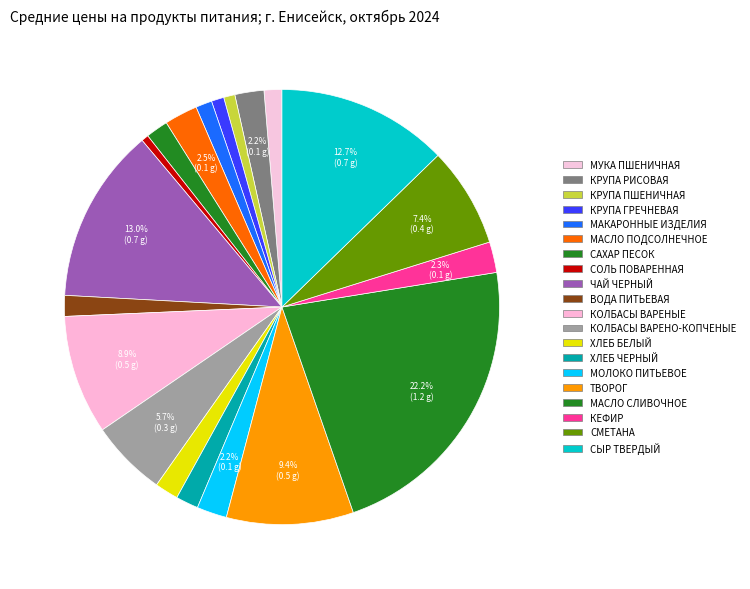

Is there any slice that represents more than half of the pie?

No